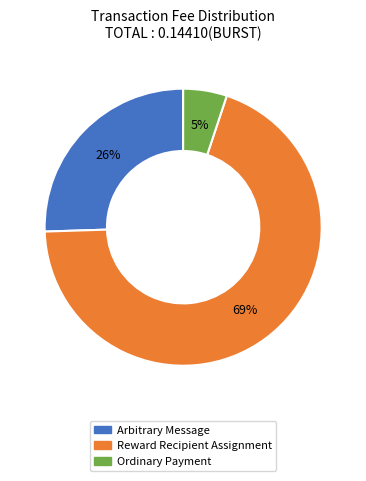

To the nearest percent, what is the average slice percentage?

33%